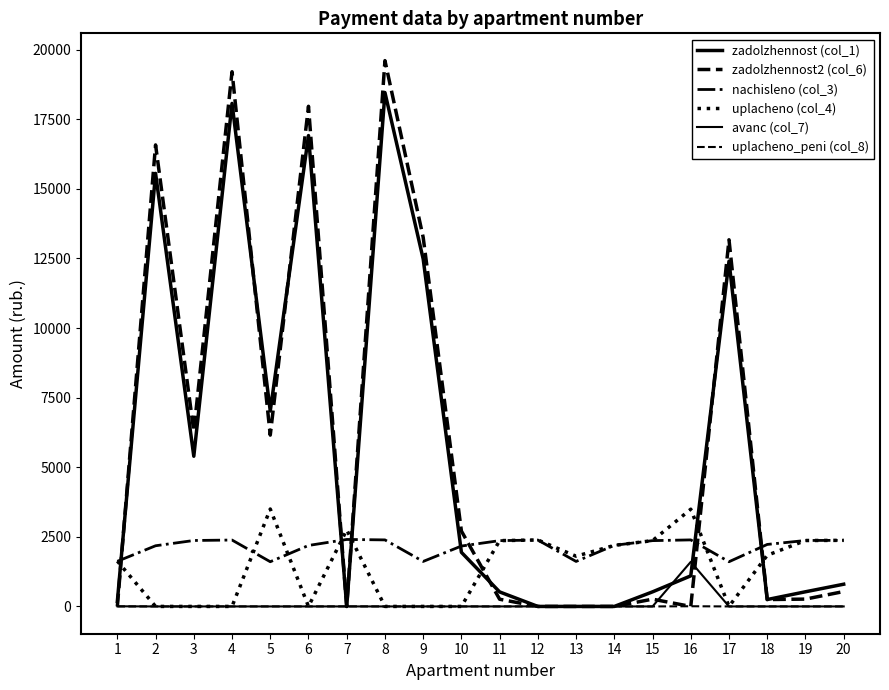

How many lines are shown in the chart?

6